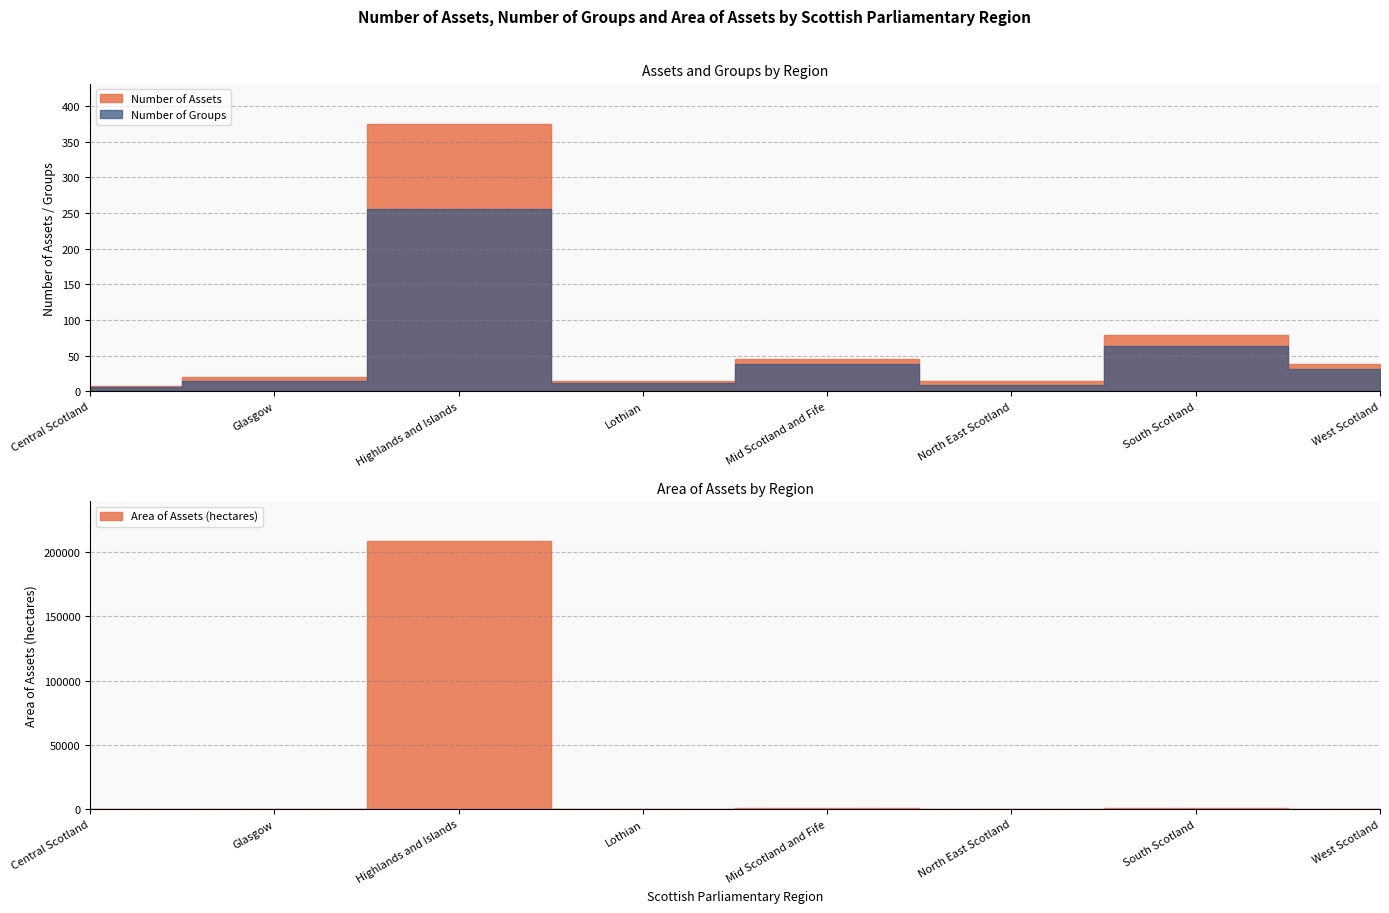

What is the lowest value of the Number of Groups series?

6